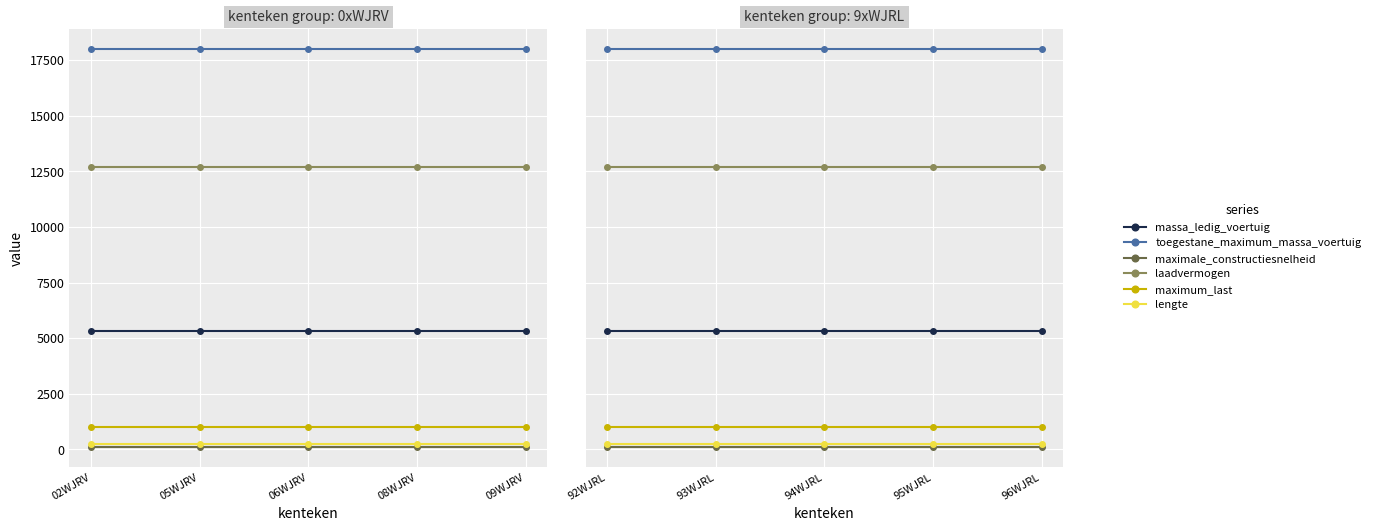

What is the sum of all maximale_constructiesnelheid values?

500